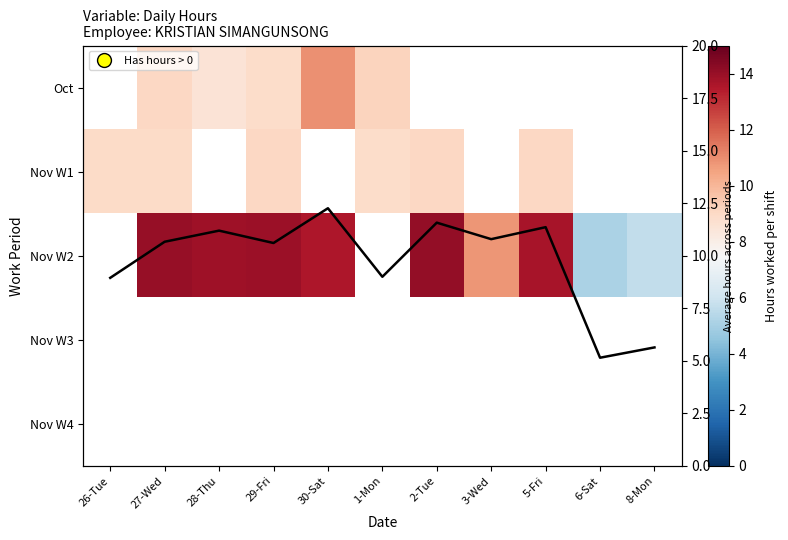

Which category has the highest value across all series?

2-Tue